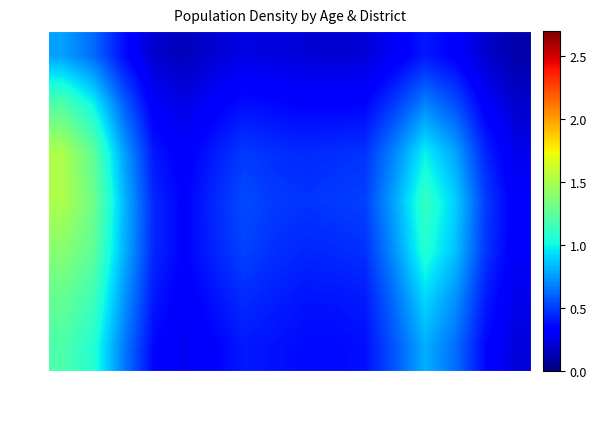

What is the minimum value shown in the chart?

0.1